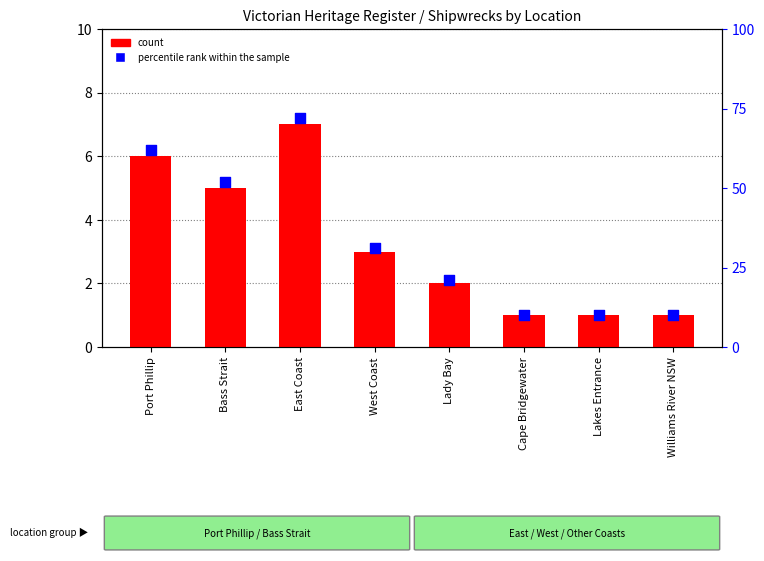

What are all the series names shown in the legend?

count, percentile rank within the sample